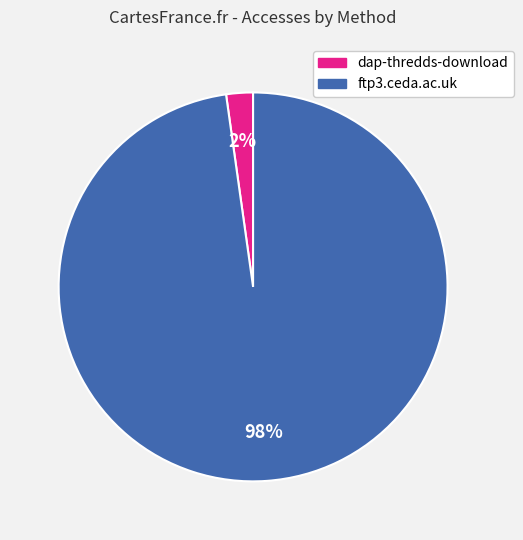

Which slice is the largest?

ftp3.ceda.ac.uk